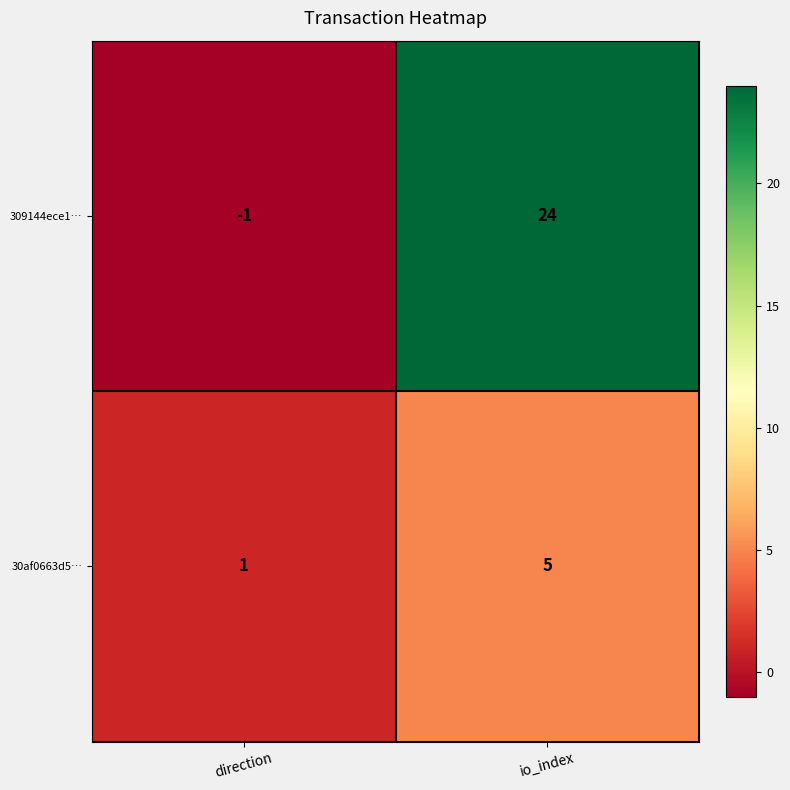

List the series in order of their peak value, lowest first.

30af0663d5…, 309144ece1…